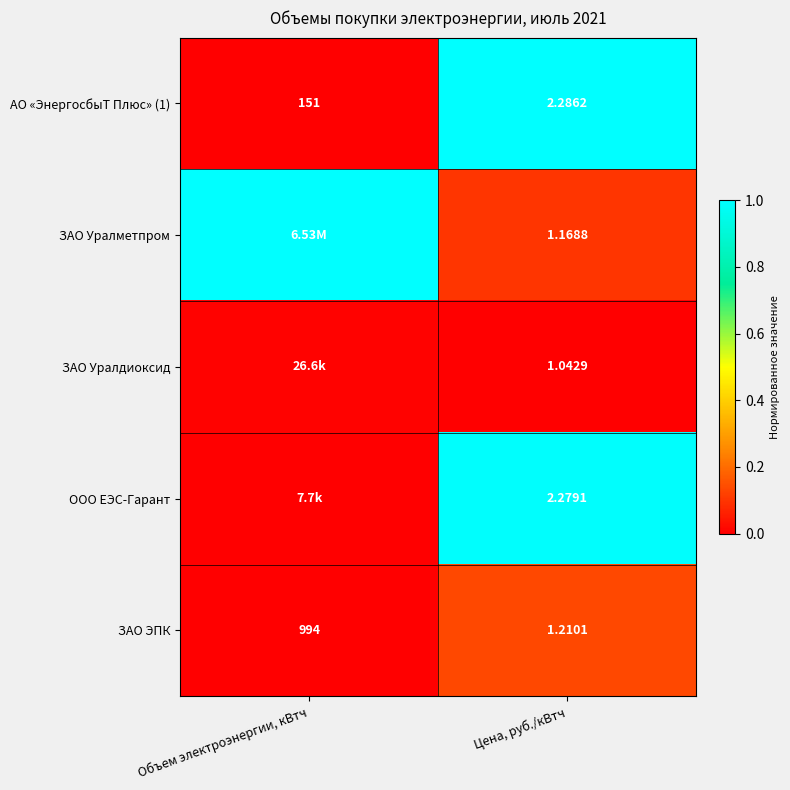

Which category has the highest value in the ЗАО ЭПК series?

Объем электроэнергии, кВтч